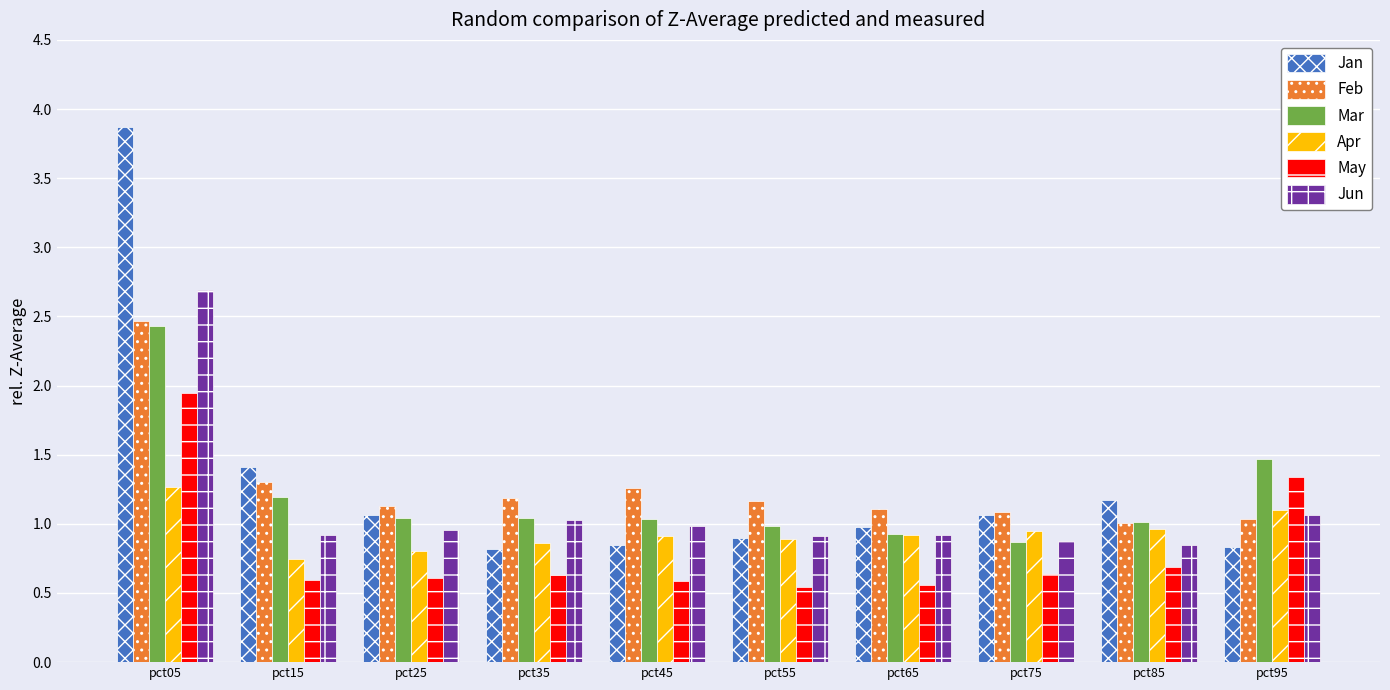

At which label does Apr reach its peak?

pct05